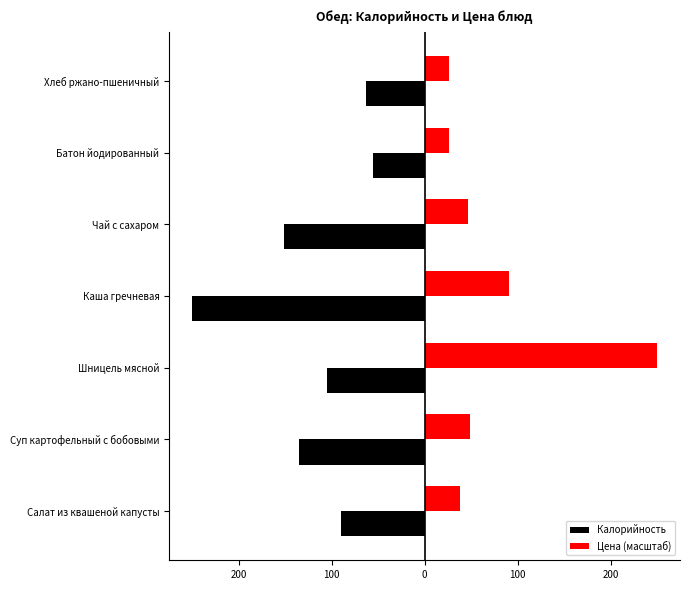

What are all the series names shown in the legend?

Калорийность, Цена (масштаб)